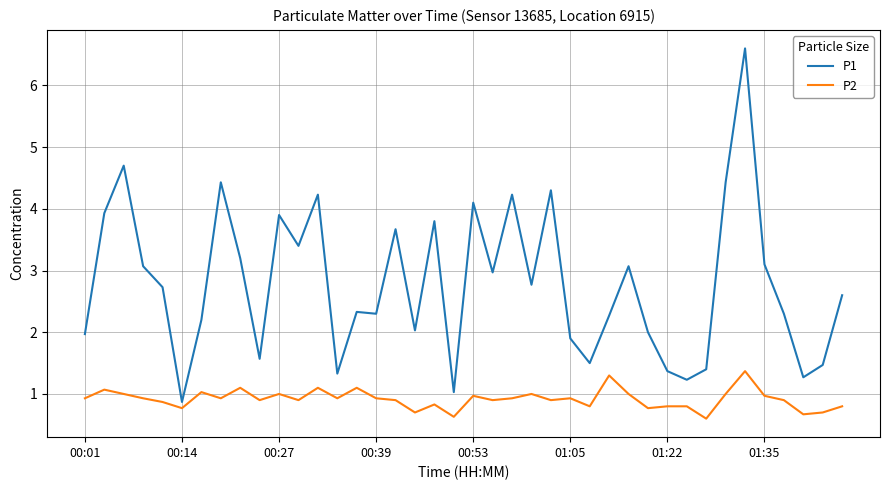

What are all the series names shown in the legend?

P1, P2